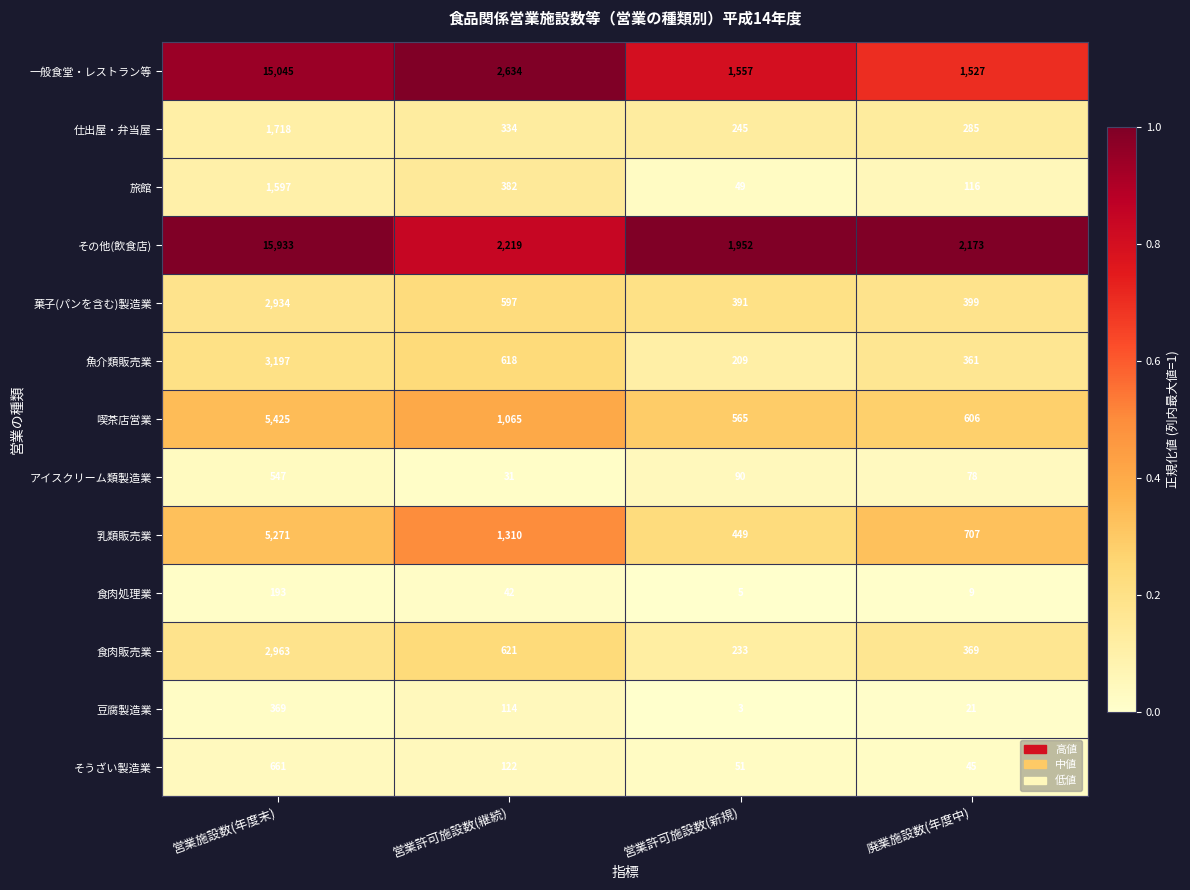

Rank the series by their maximum value, from lowest to highest.

食肉処理業, 豆腐製造業, アイスクリーム類製造業, そうざい製造業, 旅館, 仕出屋・弁当屋, 菓子(パンを含む)製造業, 食肉販売業, 魚介類販売業, 乳類販売業, 喫茶店営業, 一般食堂・レストラン等, その他(飲食店)